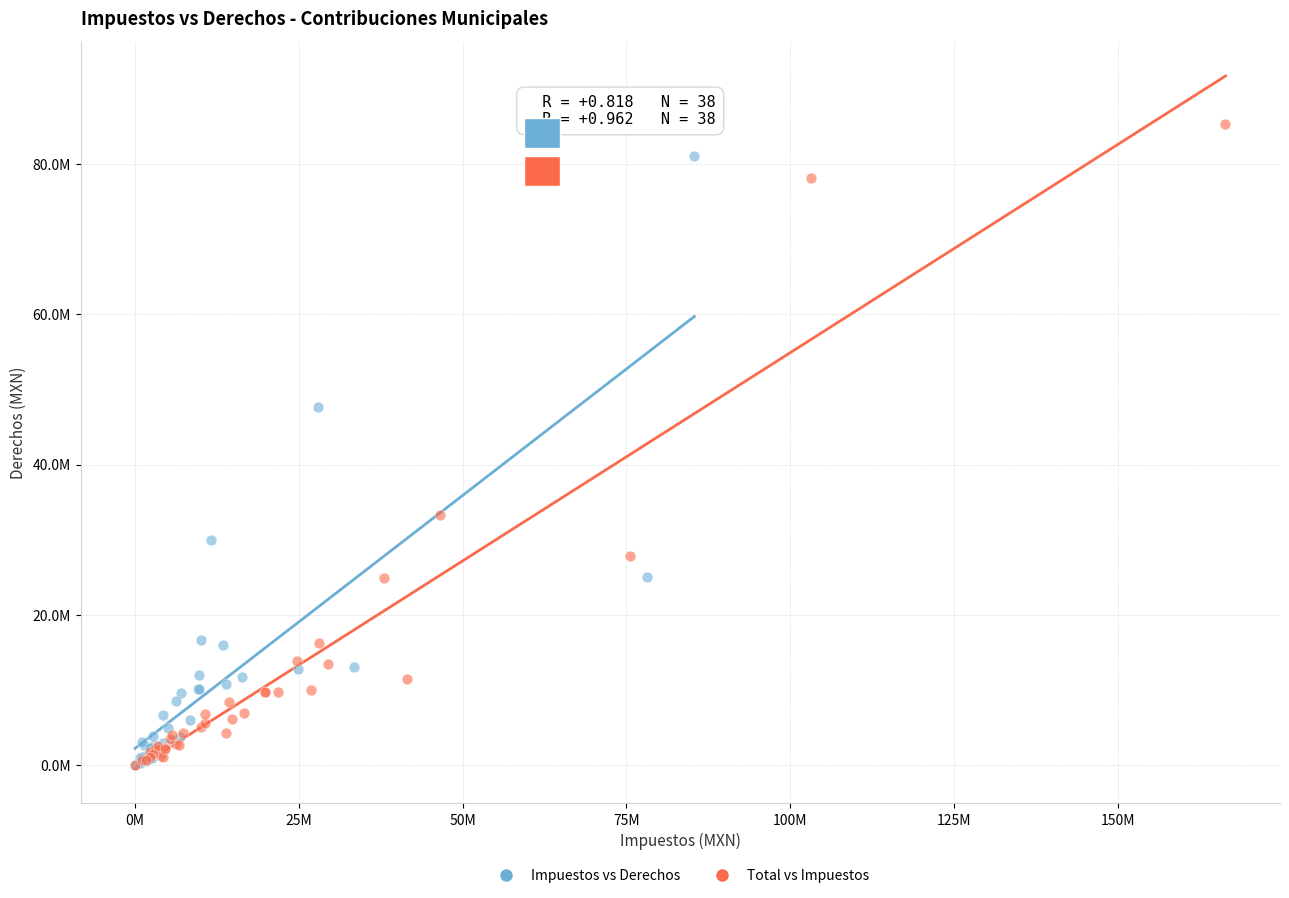

What are all the series names shown in the legend?

Impuestos vs Derechos, Total vs Impuestos